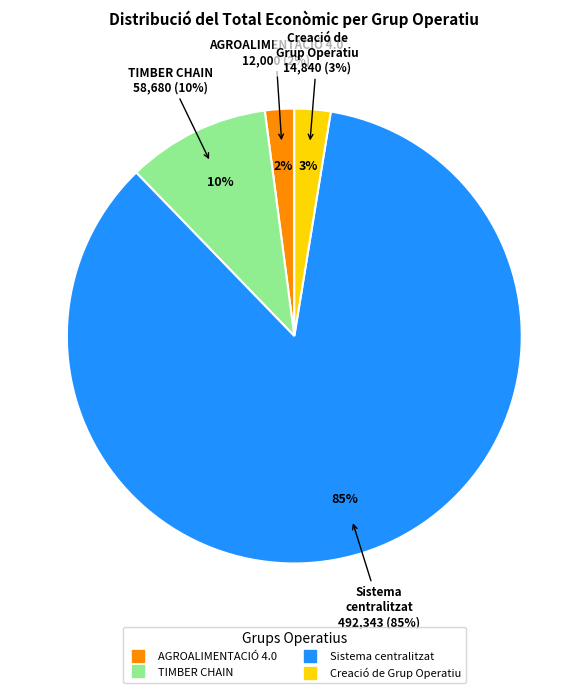

Which slice is the smallest?

AGROALIMENTACIÓ 4.0